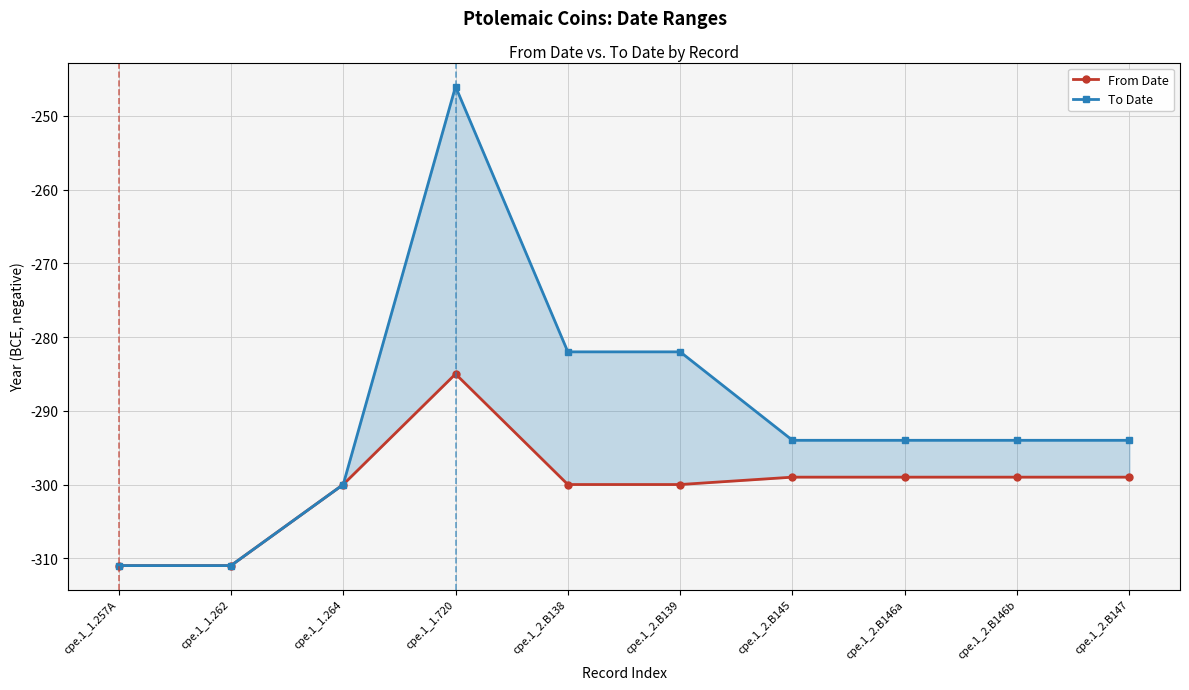

Which category has the lowest value across all series?

cpe.1_1.257A